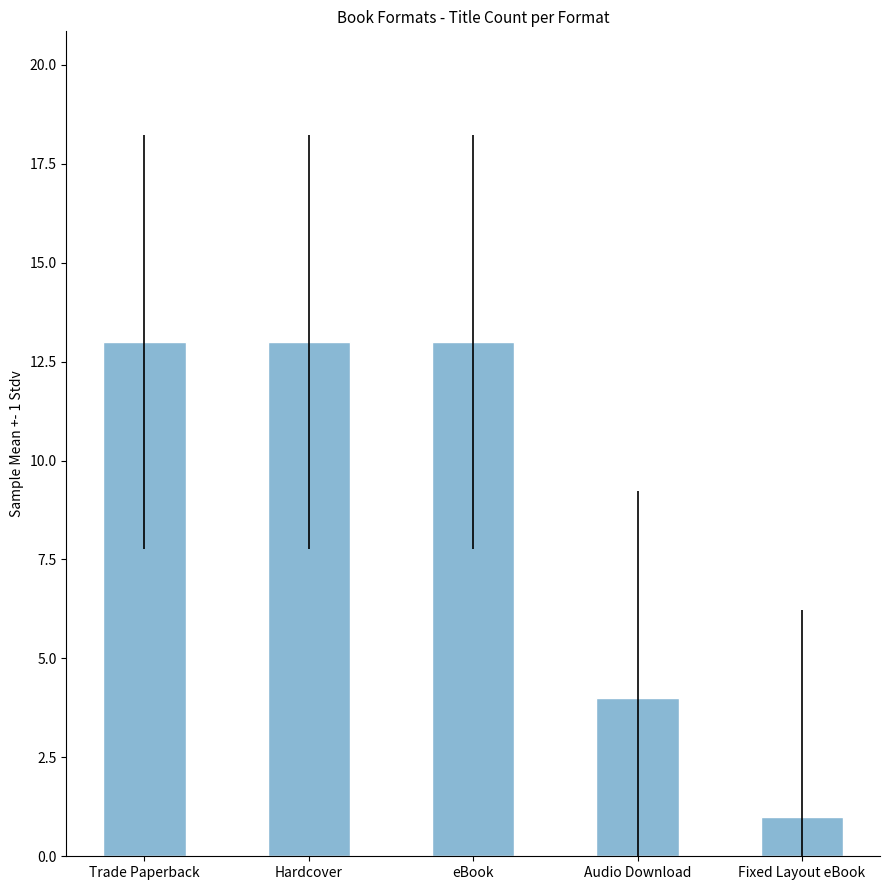

Which category has the lowest value across all series?

Fixed Layout eBook